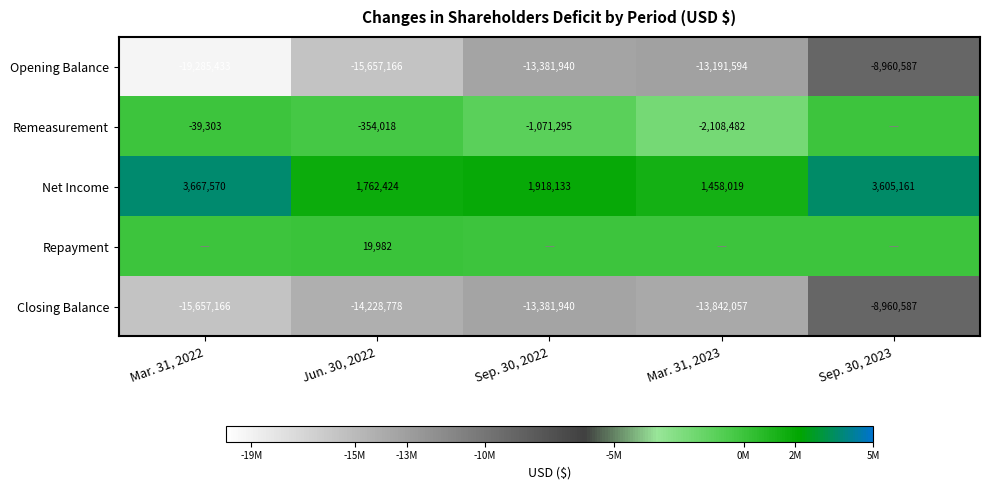

Is it true that Remeasurement equals -1071295 at Sep. 30, 2022?

True